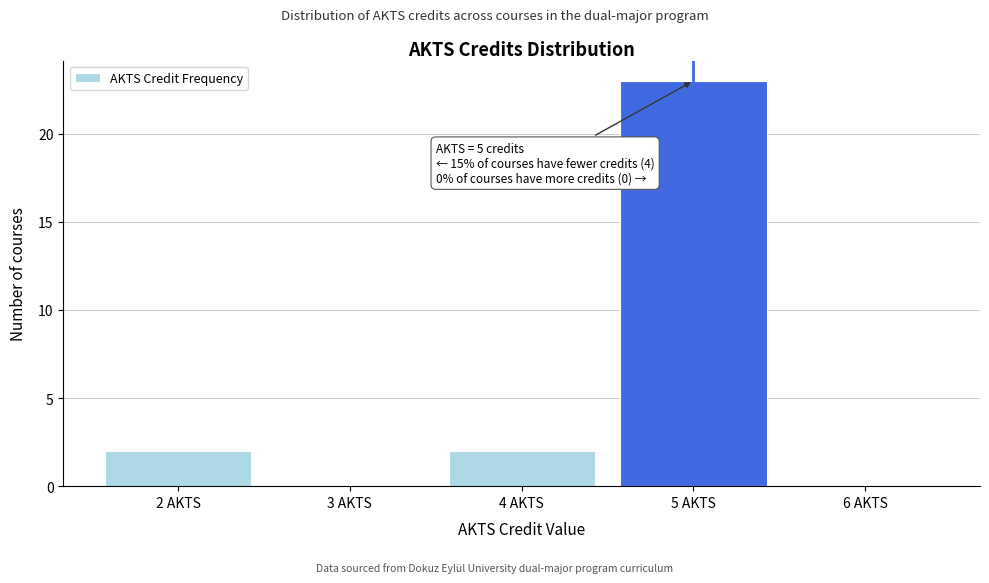

Over which range of the x-axis is the bar tallest?

4.5 to 5.5